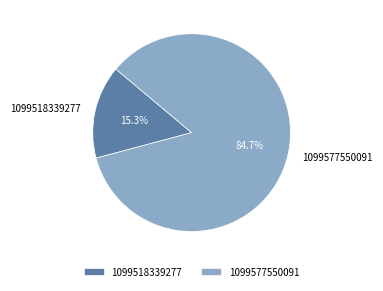

To the nearest percent, what portion does 1099518339277 represent?

15%